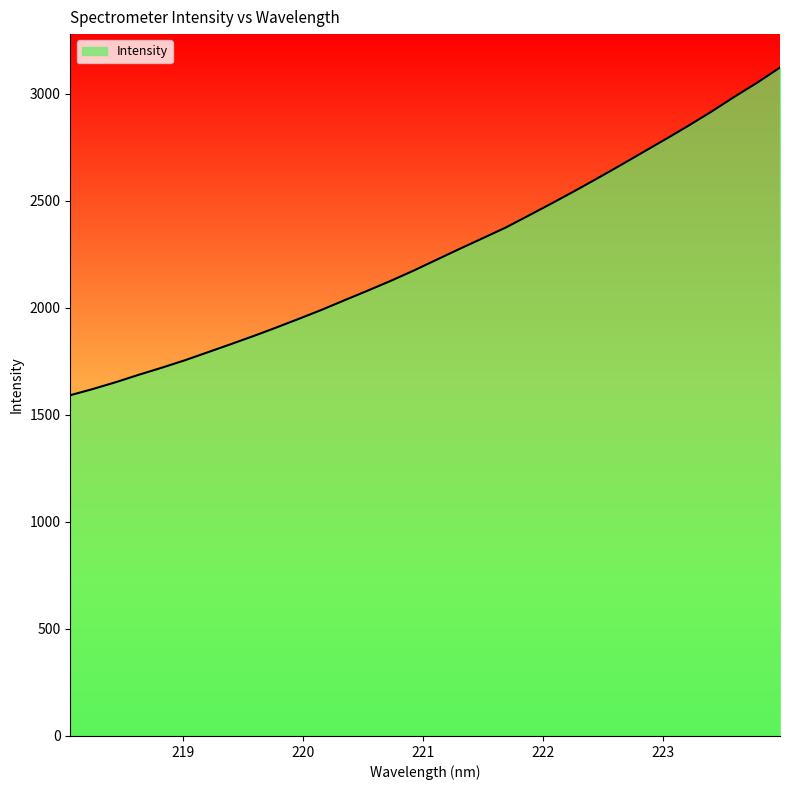

How many lines are shown in the chart?

1